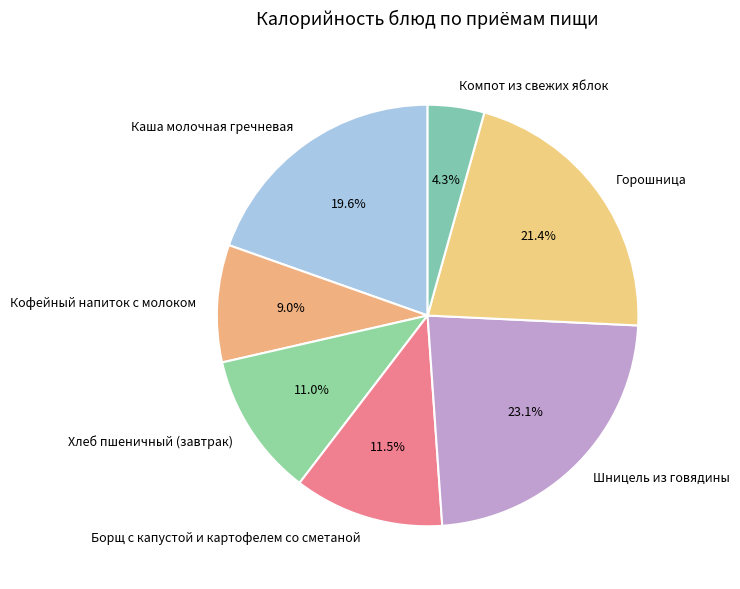

Is there any slice that represents more than half of the pie?

No